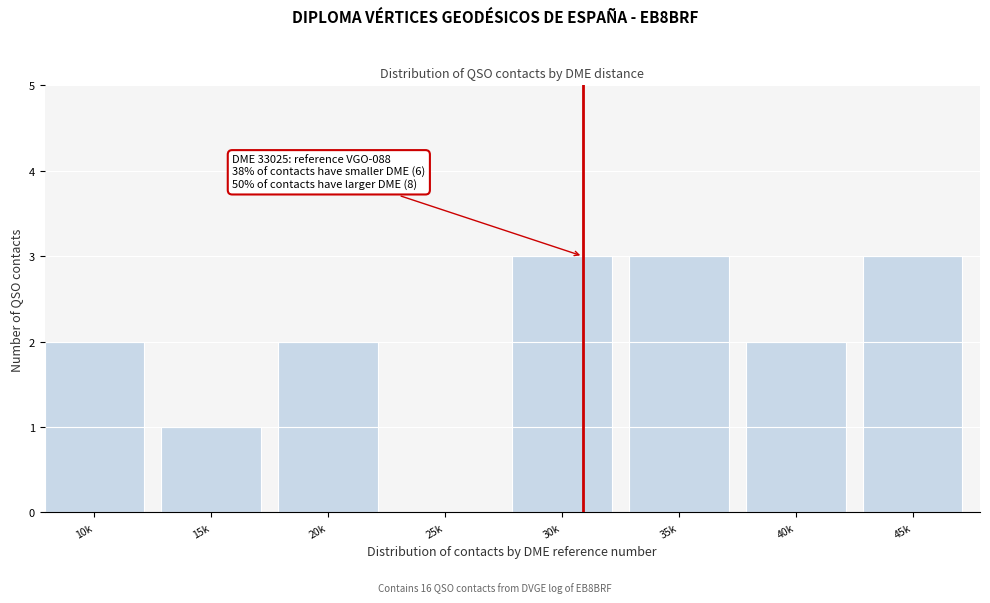

Reading right to left, what are all the values shown in this chart?

45k=3	40k=2	35k=3	30k=3	25k=0	20k=2	15k=1	10k=2